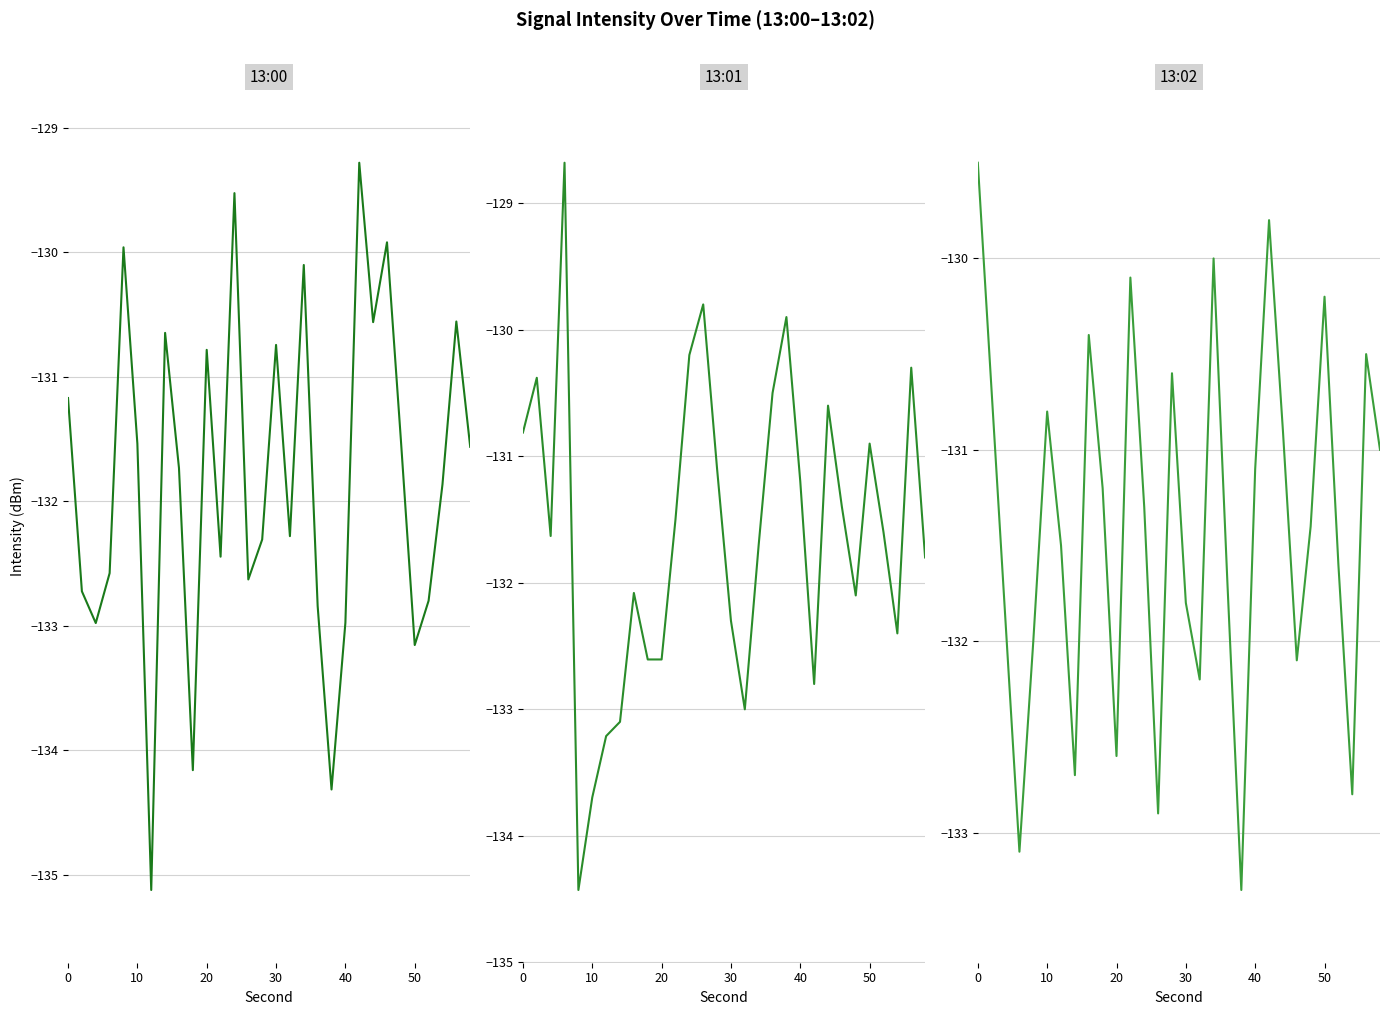

The value of 13:01 at 28 is -197.4. True or false?

False